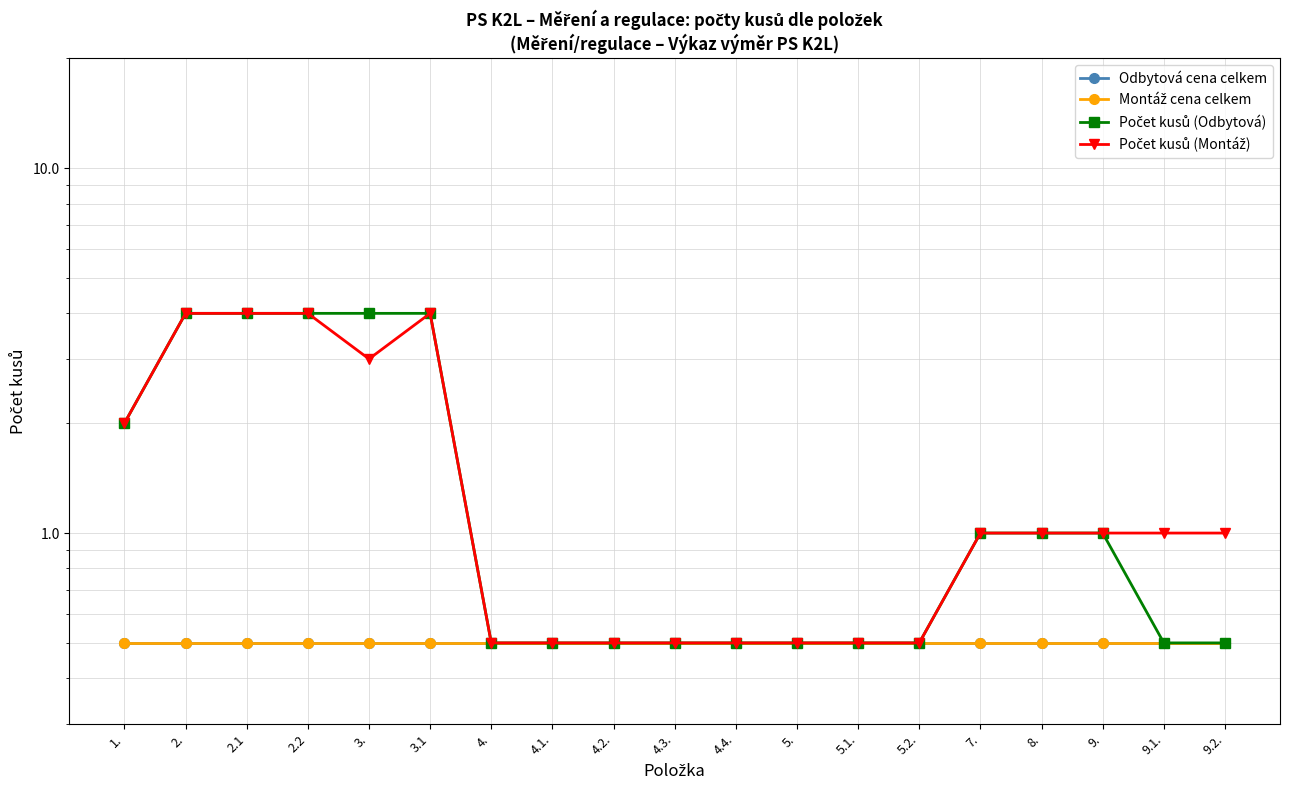

Is the value of Montáž cena celkem at 9. greater than the value of Počet kusů (Montáž) at 7.?

No